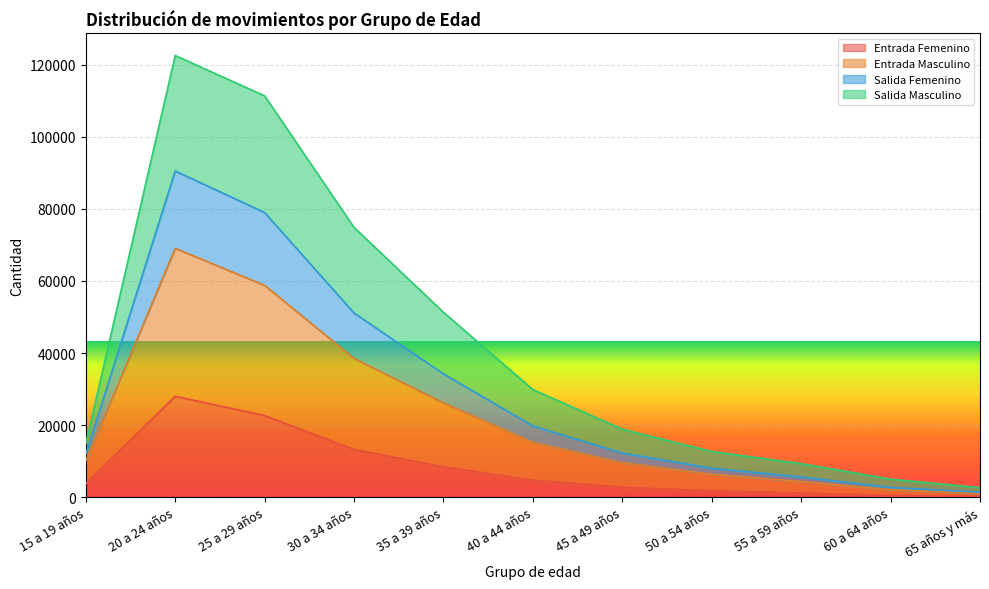

True or false: Salida Masculino has more than 0 interior local peaks.

True